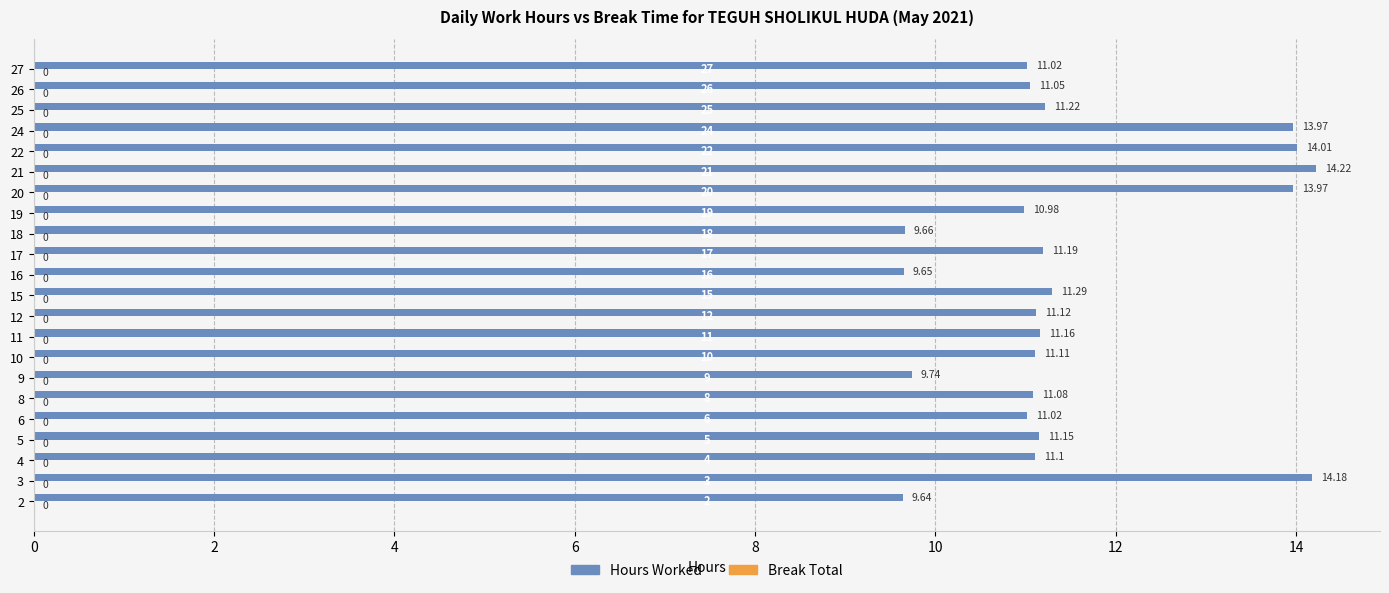

Which has a higher value, 5 or 20?

20